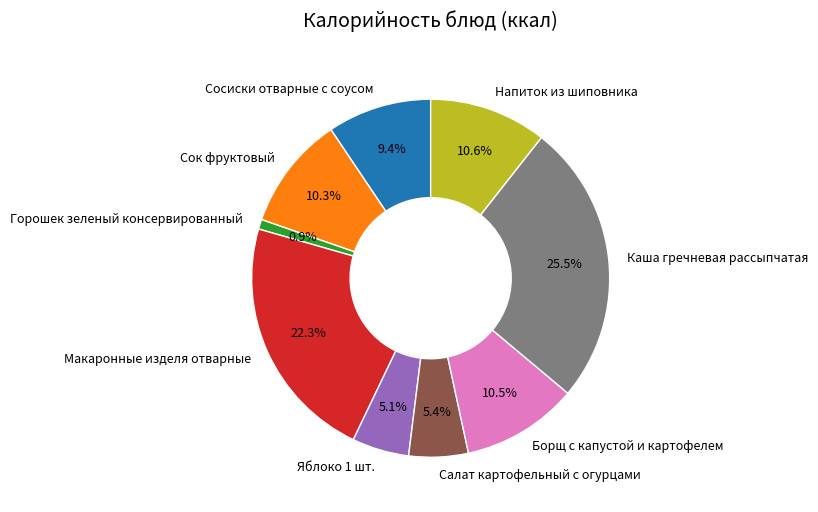

To the nearest percent, what is the difference between the largest and smallest slice percentages?

25%